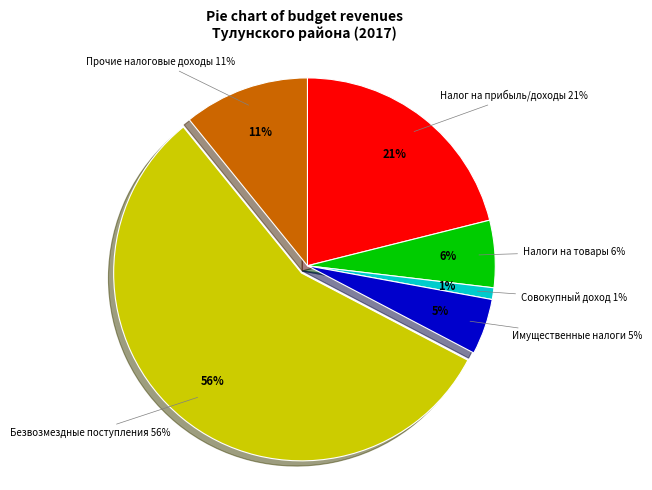

True or false: НАЛОГОВЫЕ И НЕНАЛОГОВЫЕ ДОХОДЫ accounts for 1% of the total.

False